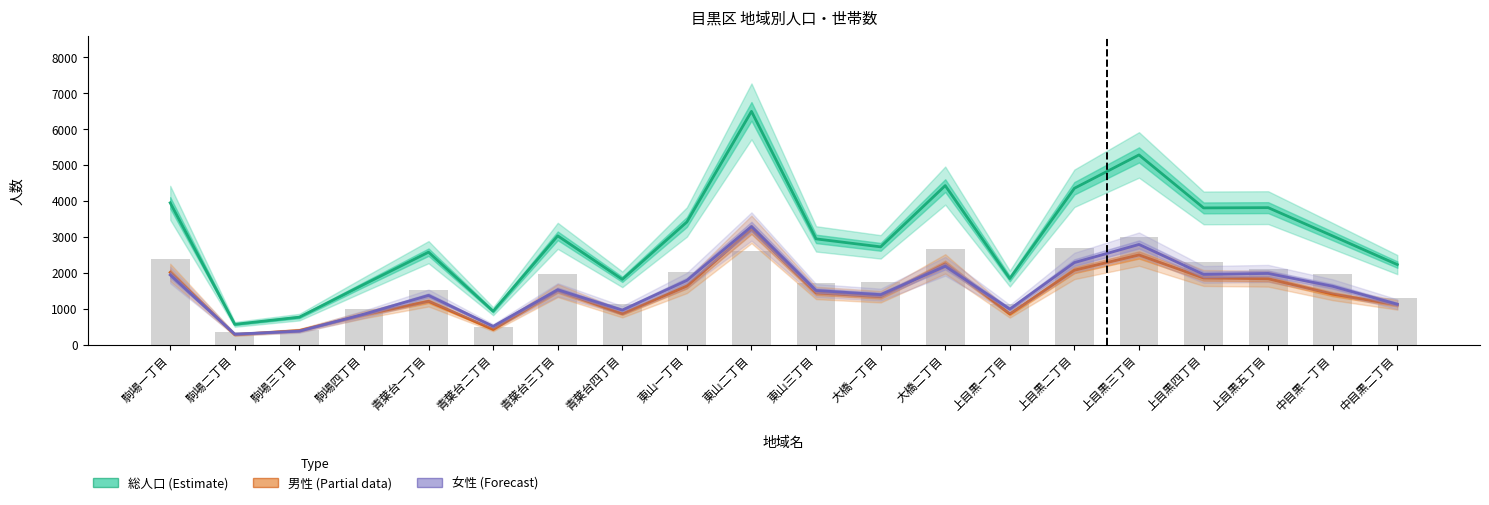

Is it true that 世帯数 equals 1002 at 駒場四丁目?

True